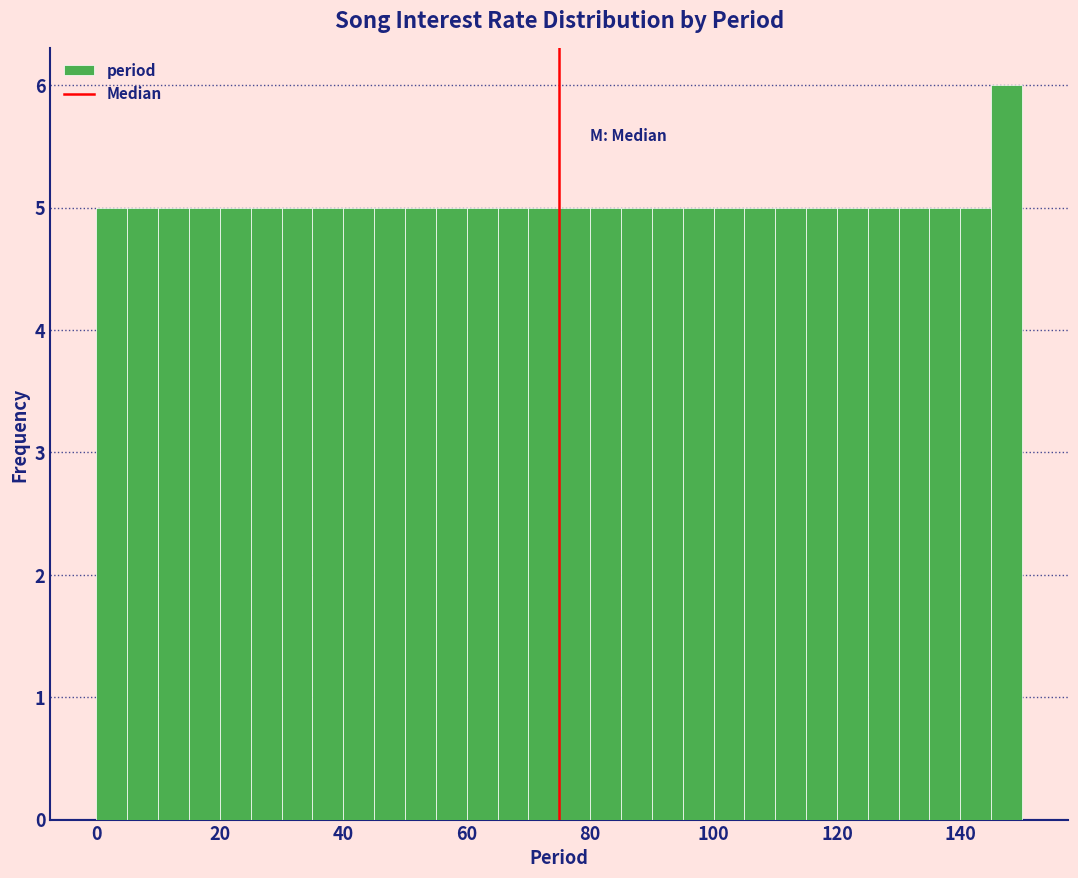

Around what value on the x-axis is the tallest bar? Give the approximate position of its centre, as read against the axis.

148